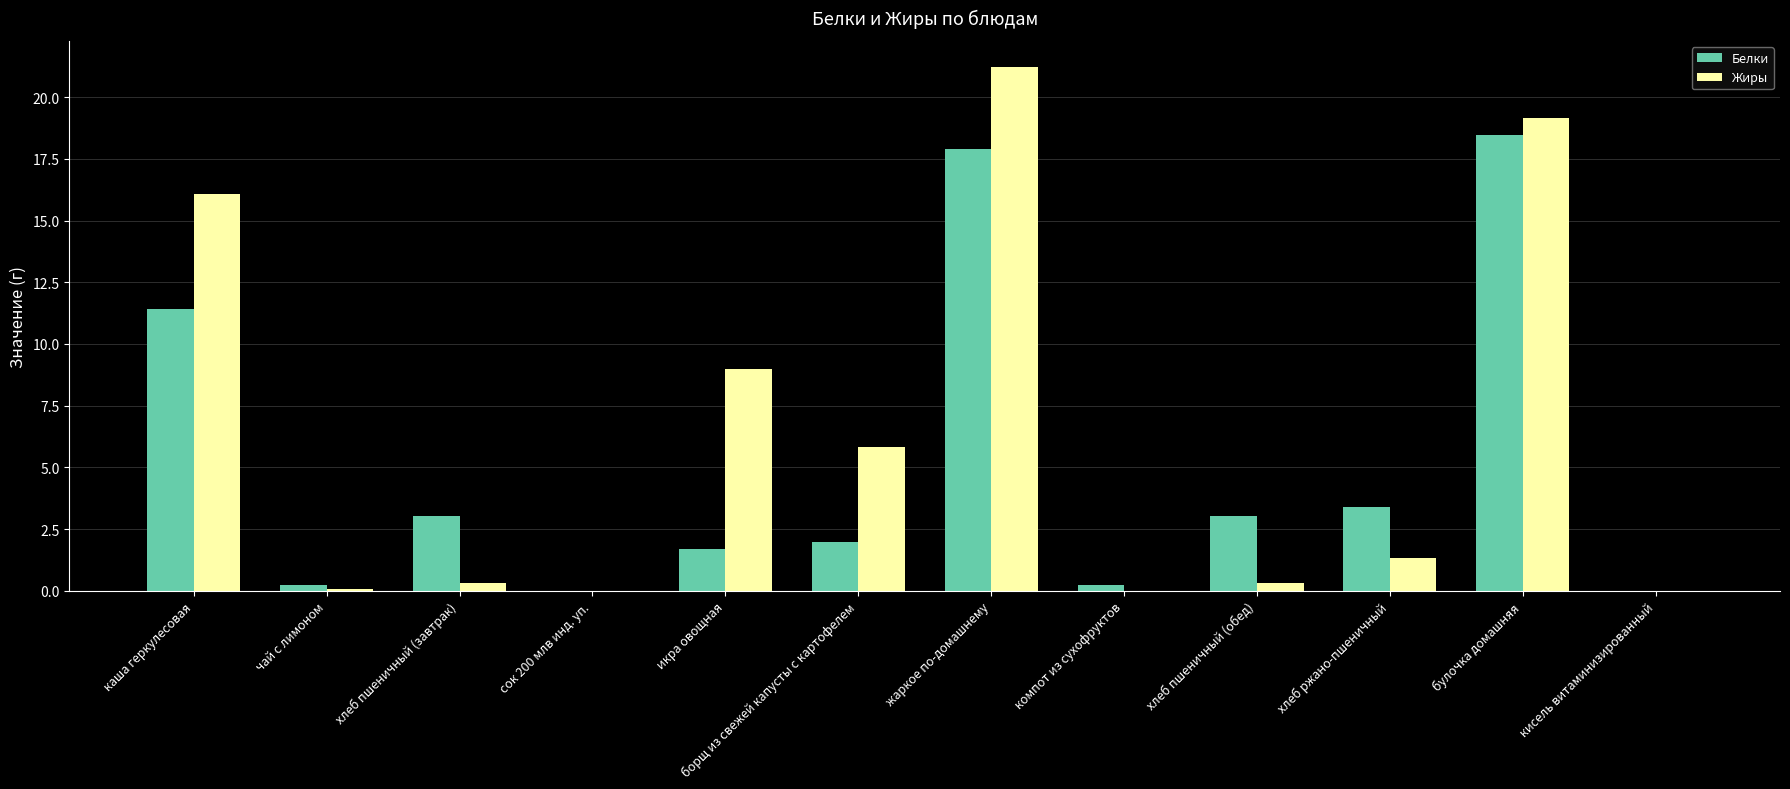

What is the maximum value shown in the chart?

21.2